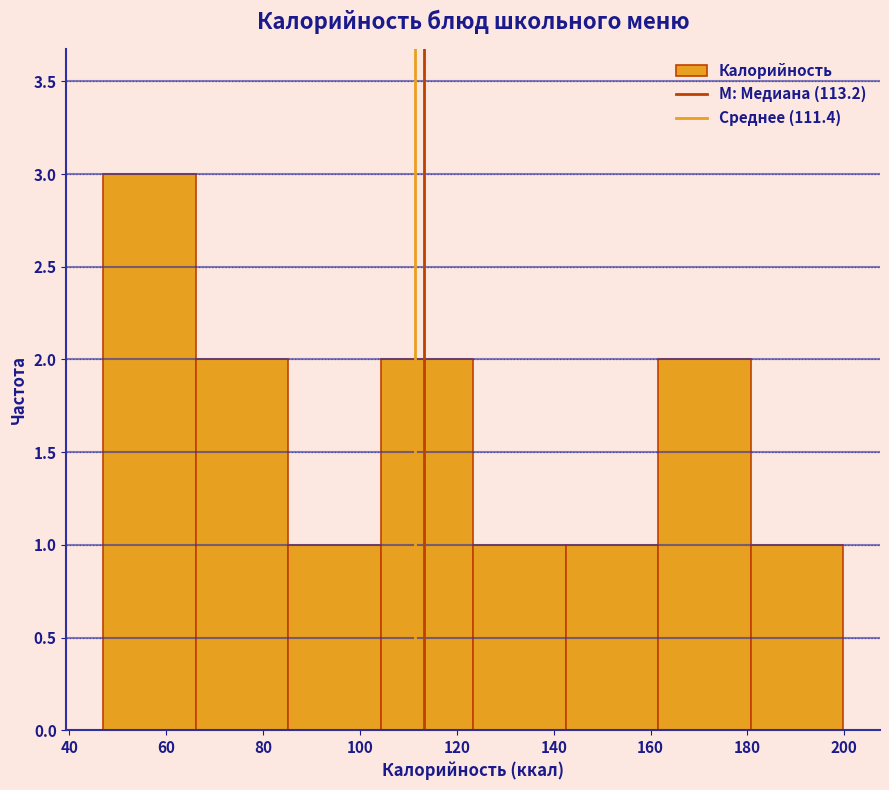

Over which range of the x-axis is the bar tallest?

48 to 66